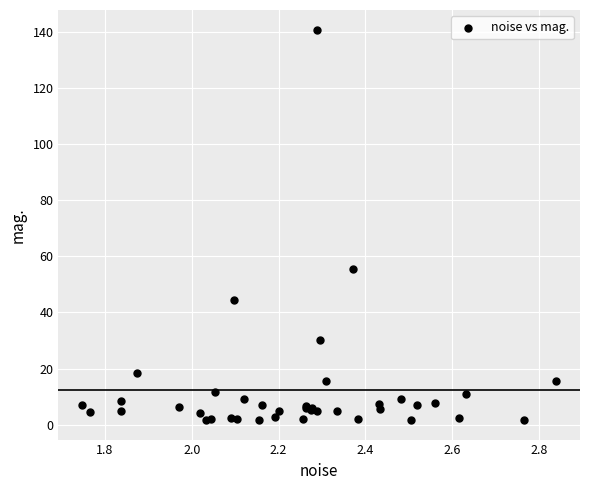

What Y value in the scatter plot is closest to 71?

55.6